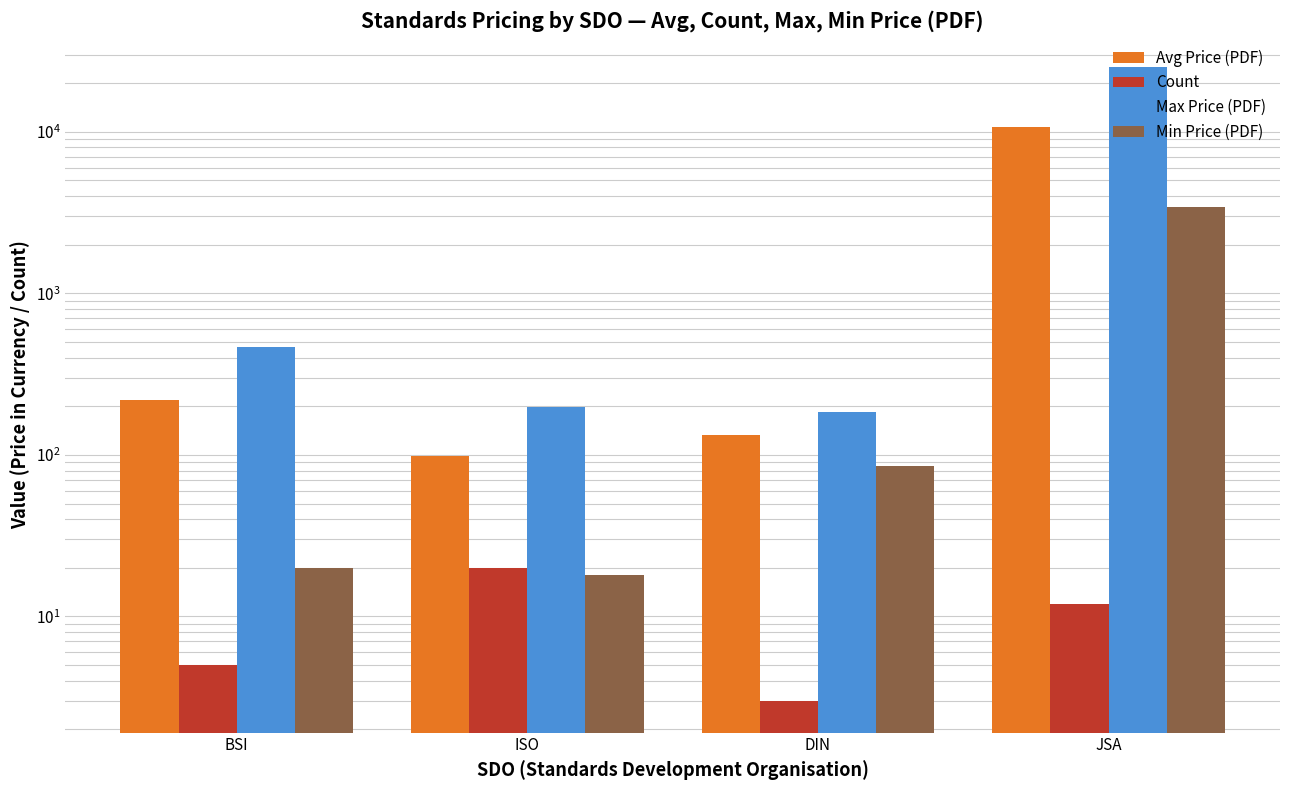

What is the average value of the Min Price (PDF) series?

880.8